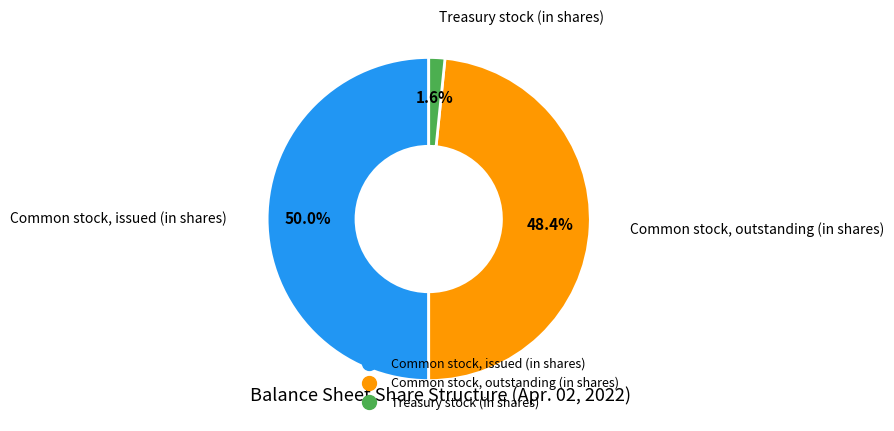

How many segments does this pie chart have?

3